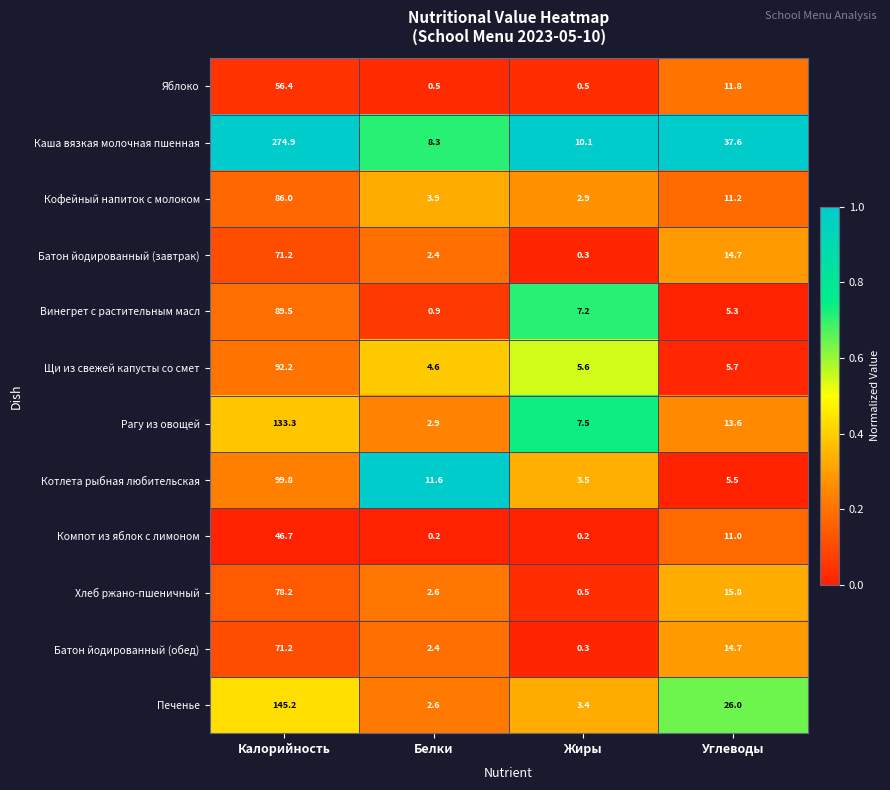

What is the sum of the Кофейный напиток с молоком values at Калорийность and Белки?

89.9